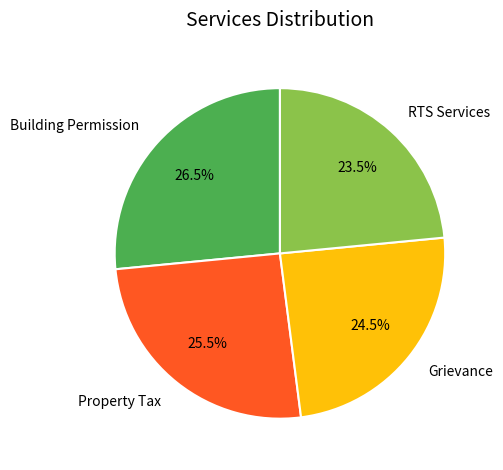

Rank the categories by value from highest to lowest.

Building Permission, Property Tax, Grievance, RTS Services